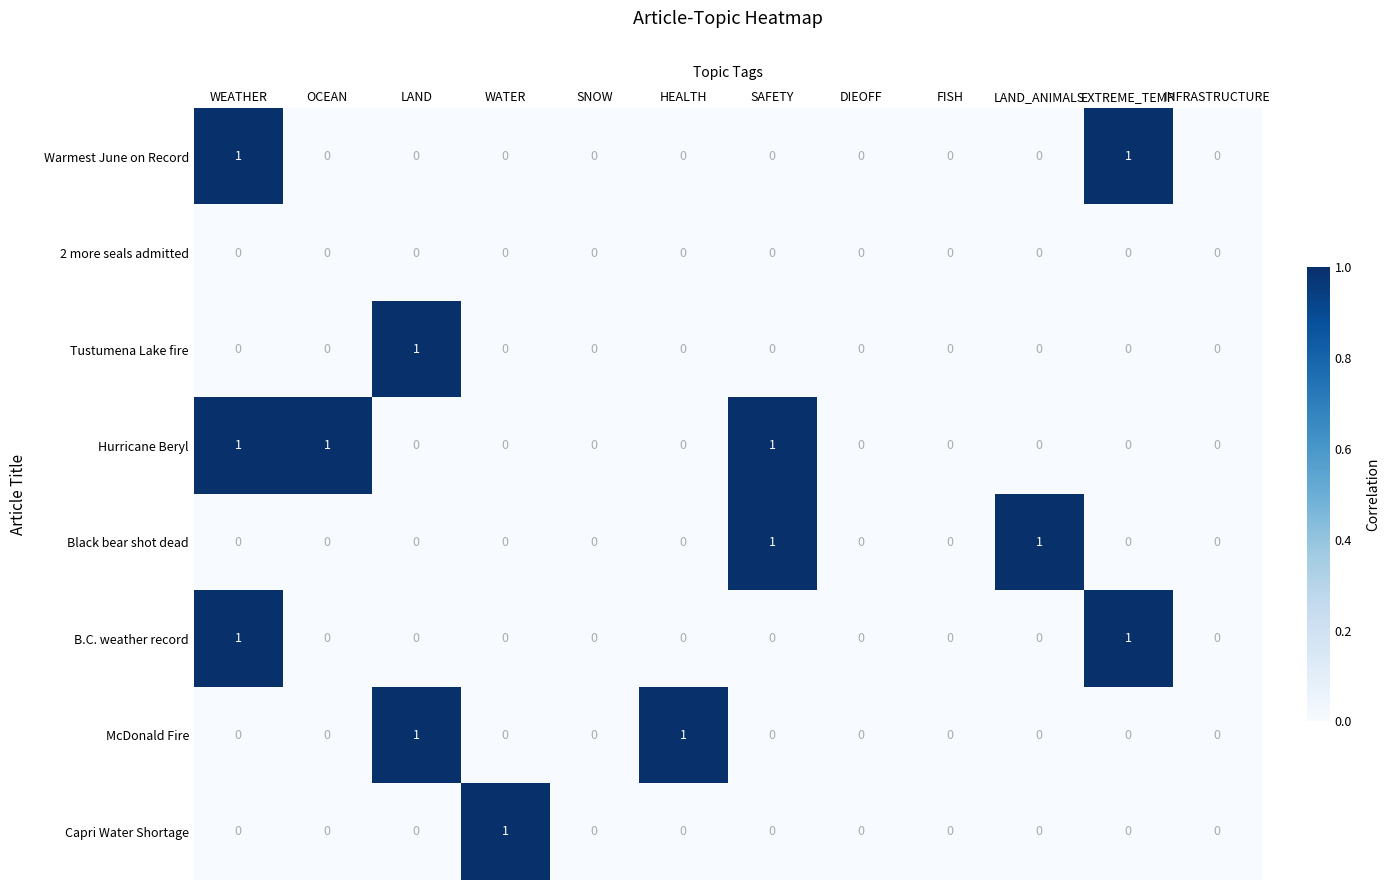

Count the McDonald Fire values in the range 0 to 1.

12